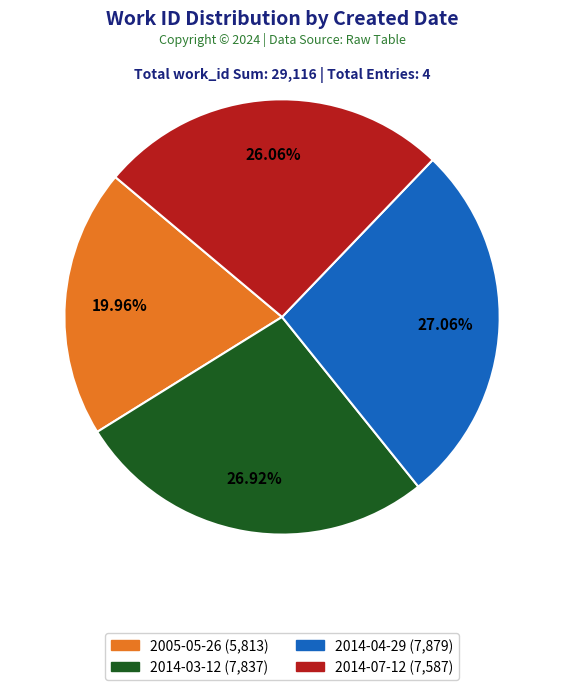

What percentage is the 2014-03-12 slice, to the nearest percent?

27%